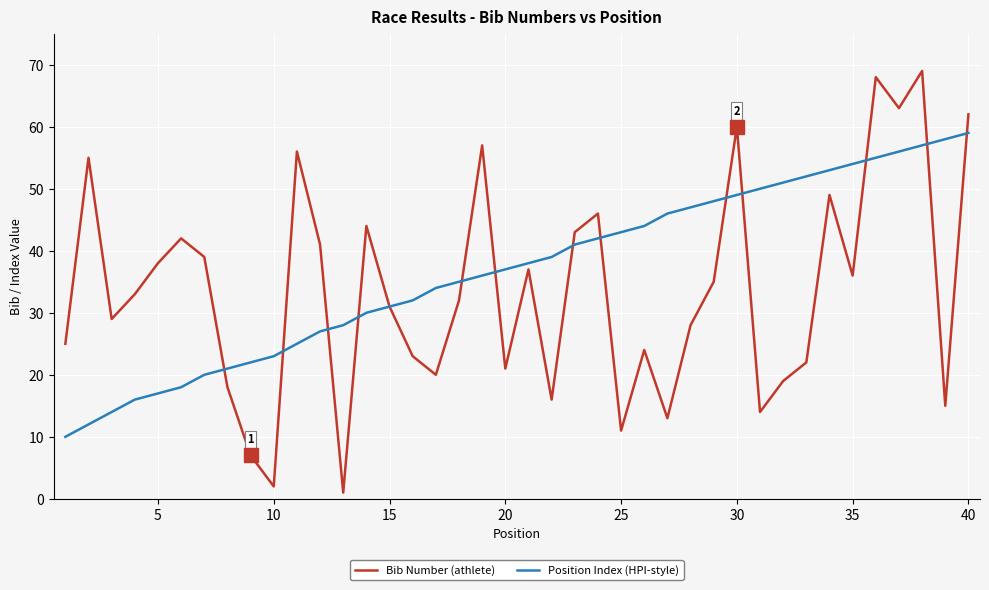

Rank the series by their maximum value, from lowest to highest.

Position Index (HPI-style), Bib Number (athlete)